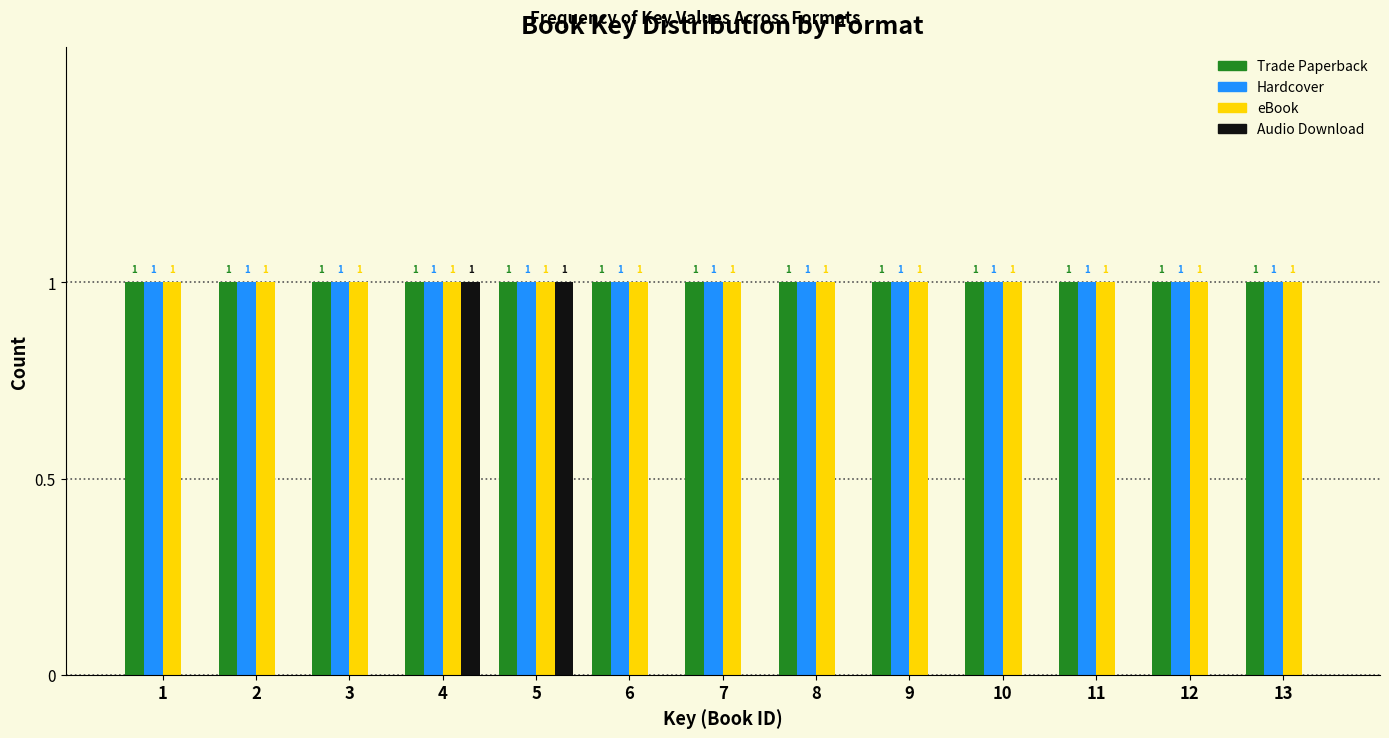

Reading left to right, extract all data points from this chart.

Trade Paperback: 1=1	2=1	3=1	4=1	5=1	6=1	7=1	8=1	9=1	10=1	11=1	12=1	13=1
Hardcover: 1=1	2=1	3=1	4=1	5=1	6=1	7=1	8=1	9=1	10=1	11=1	12=1	13=1
eBook: 1=1	2=1	3=1	4=1	5=1	6=1	7=1	8=1	9=1	10=1	11=1	12=1	13=1
Audio Download: 1=0	2=0	3=0	4=1	5=1	6=0	7=0	8=0	9=0	10=0	11=0	12=0	13=0